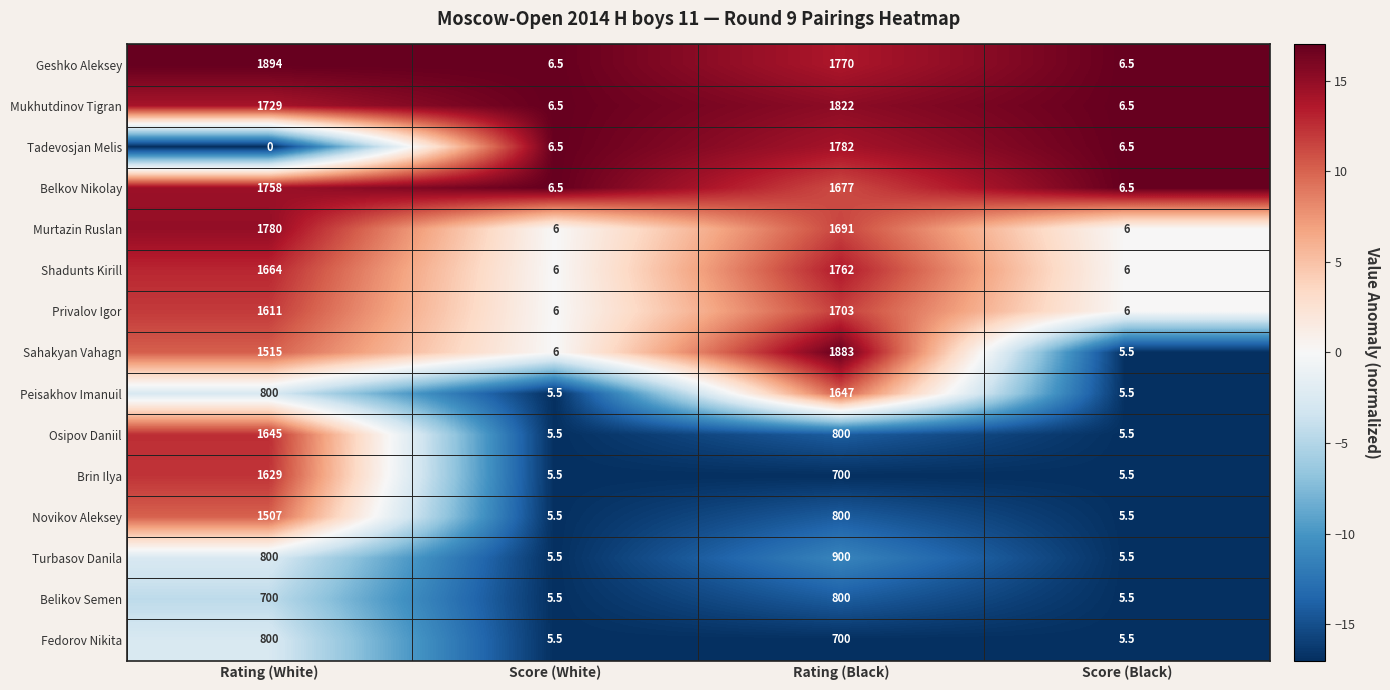

Which category has the highest value in the Peisakhov Imanuil series?

Rating (Black)